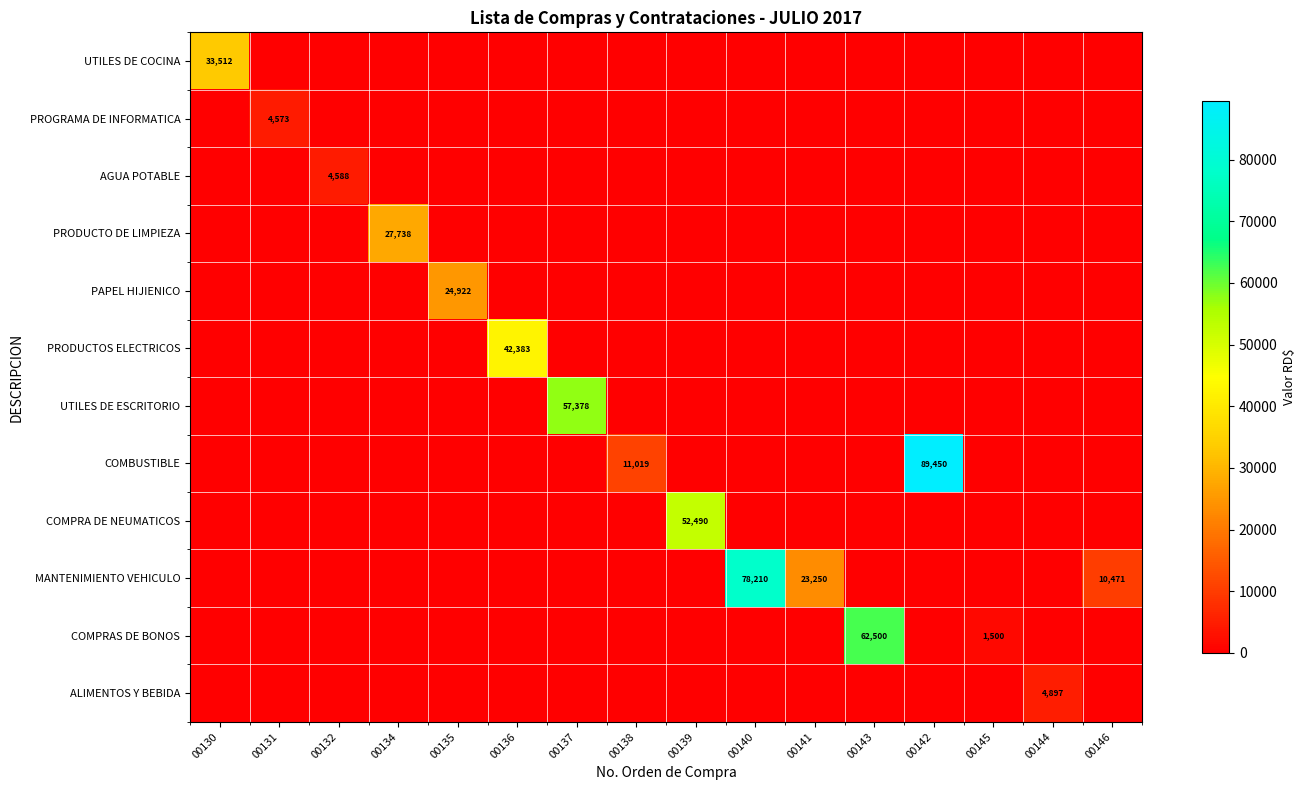

True or false: COMPRA DE NEUMATICOS has a value of 27475 at 00139.

False